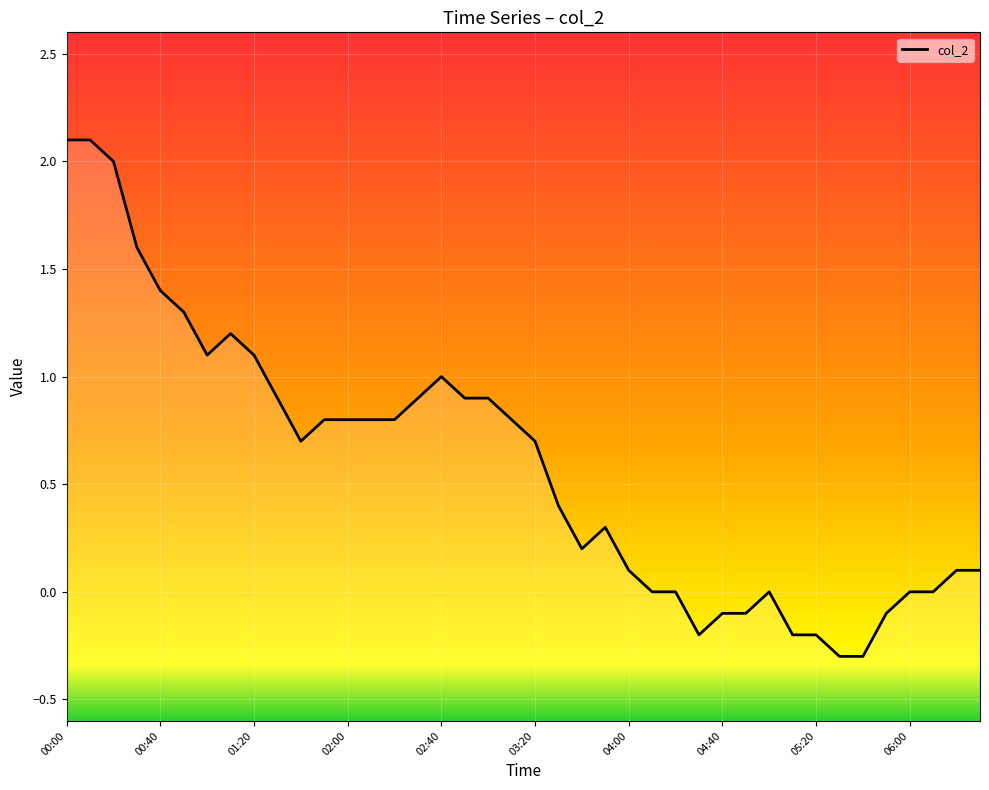

Is it true that the value at 06:00 is -1.5?

False